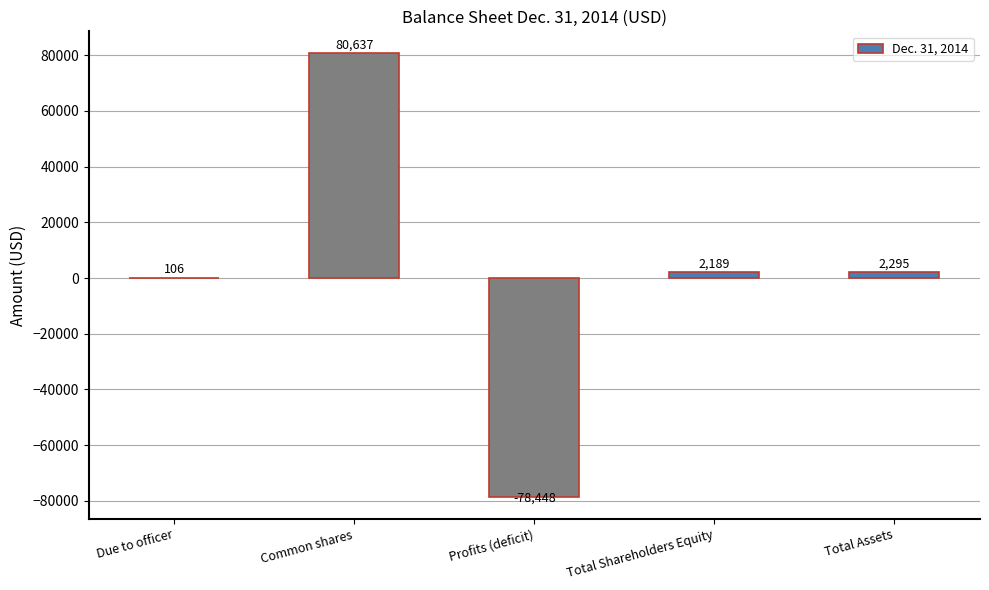

Is it true that the value at Profits (deficit) is -78448?

True